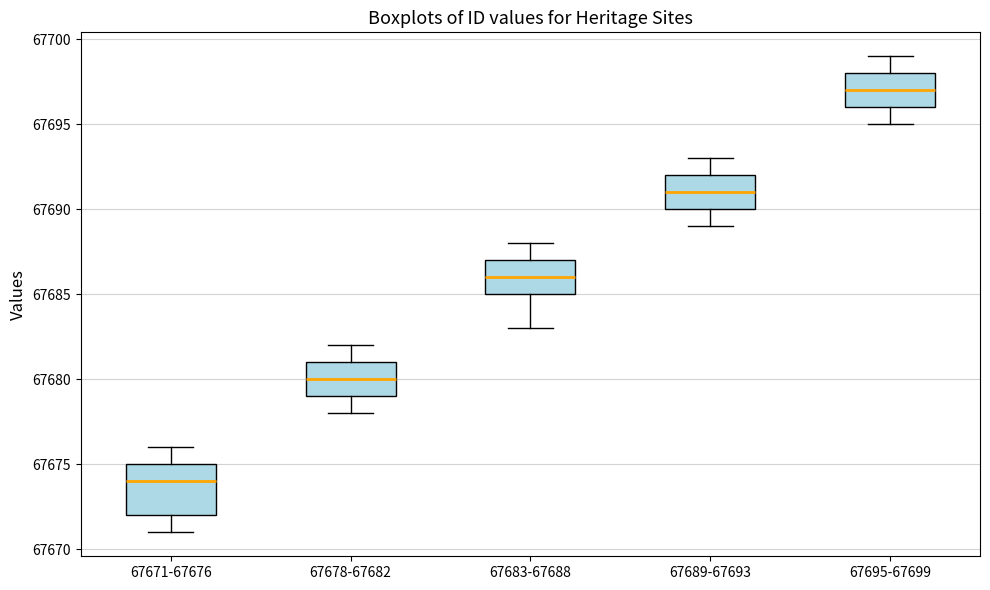

Comparing the boxes themselves (not the whiskers), which one is the tallest?

67671-67676